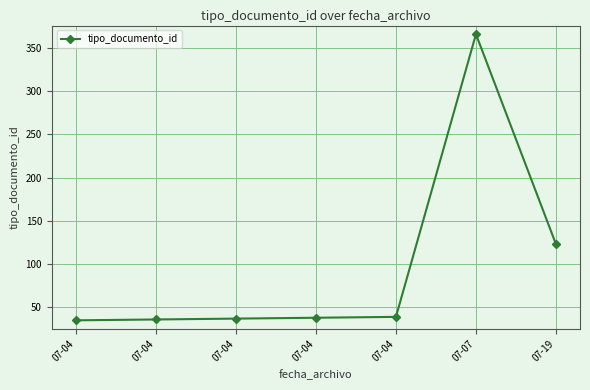

Which label corresponds to the smallest value in the chart?

07-04